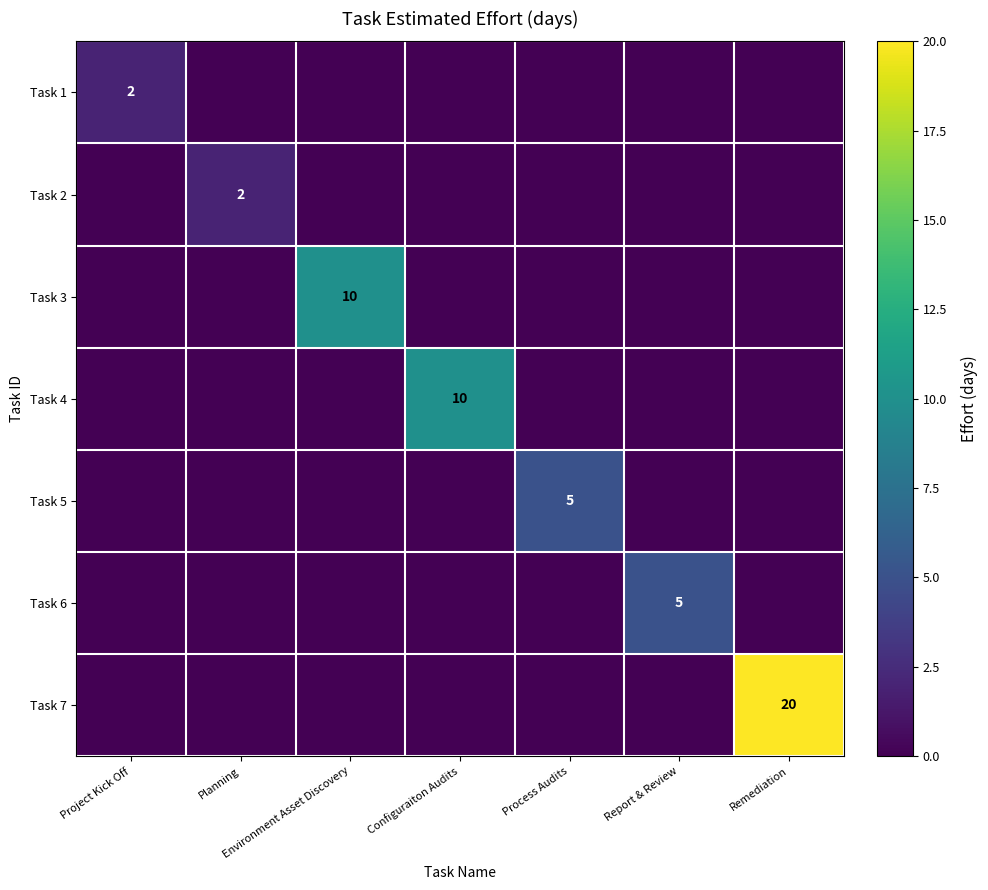

Where is Task 5 nearest to the value 2?

Project Kick Off